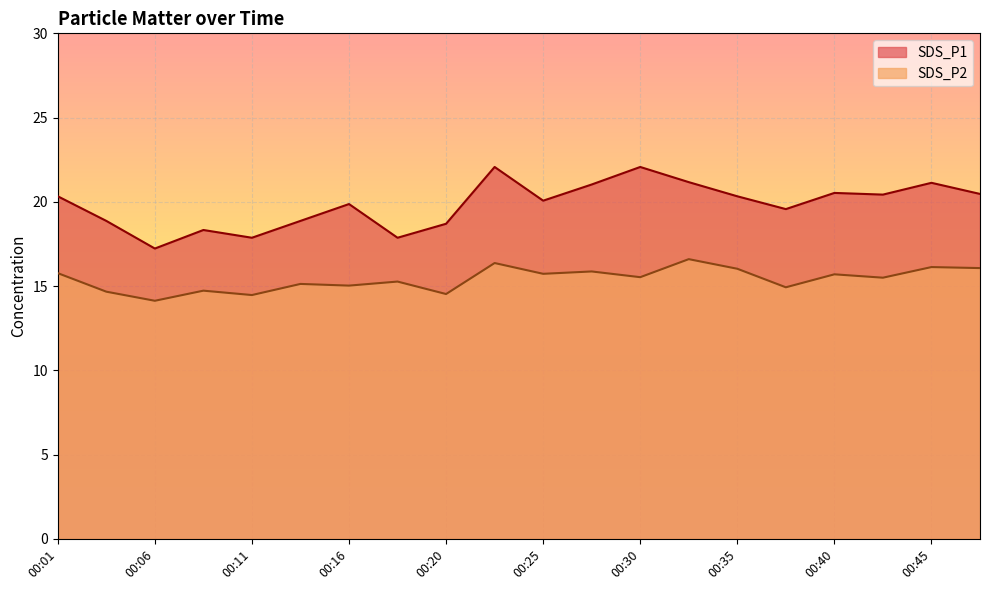

How many categories are shown in the chart?

20